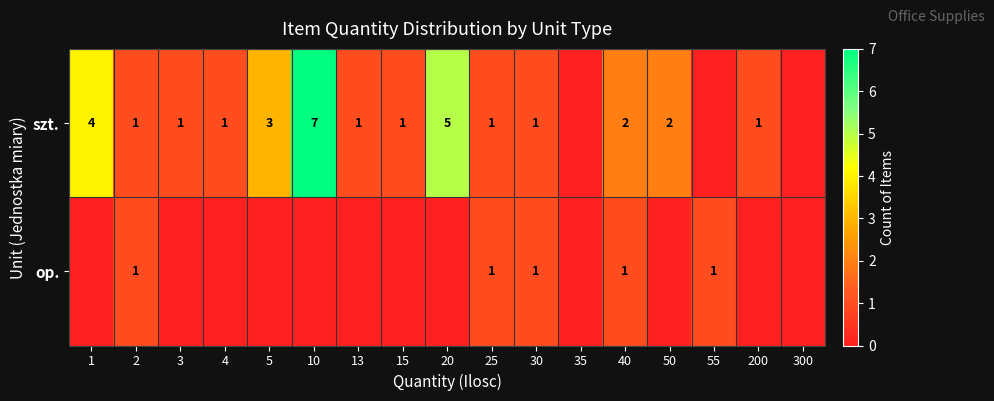

What is the greatest value displayed?

7